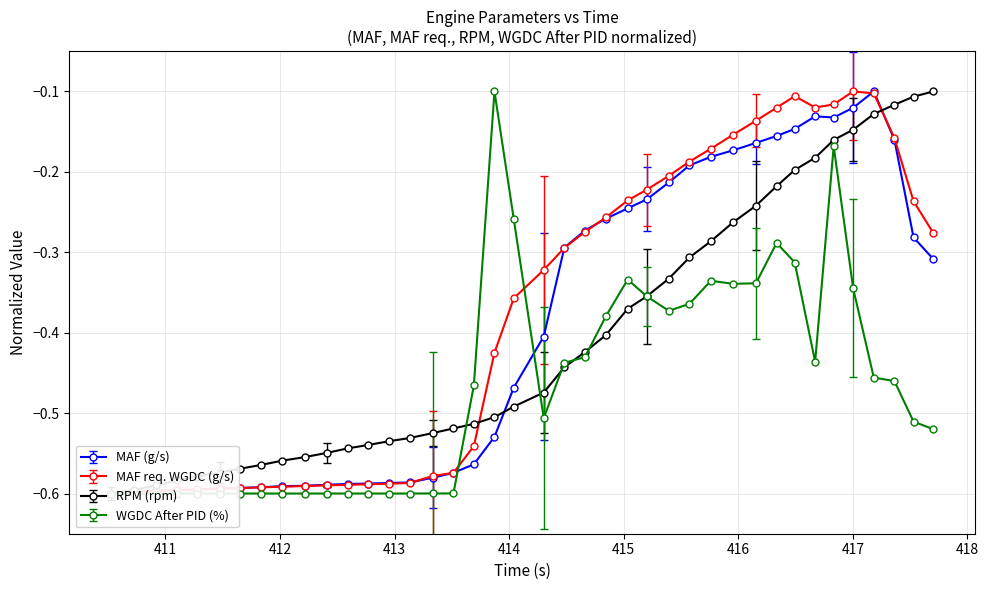

What is the maximum value for MAF (g/s)?

-0.1